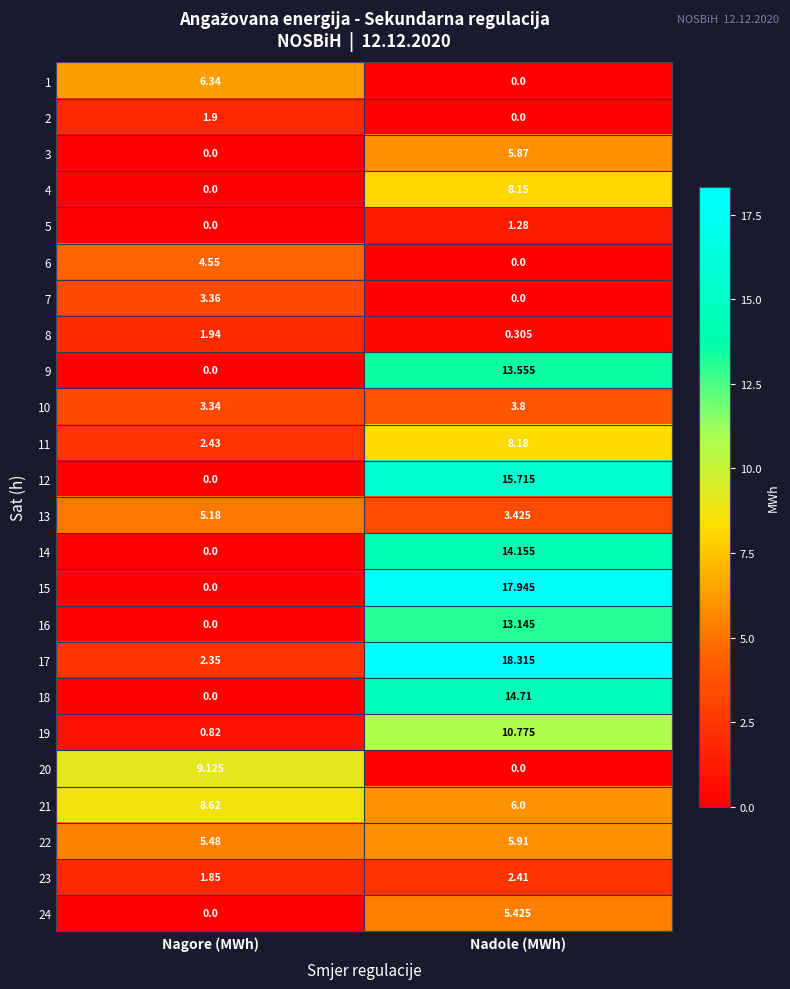

Which series has the largest range (max minus min)?

15